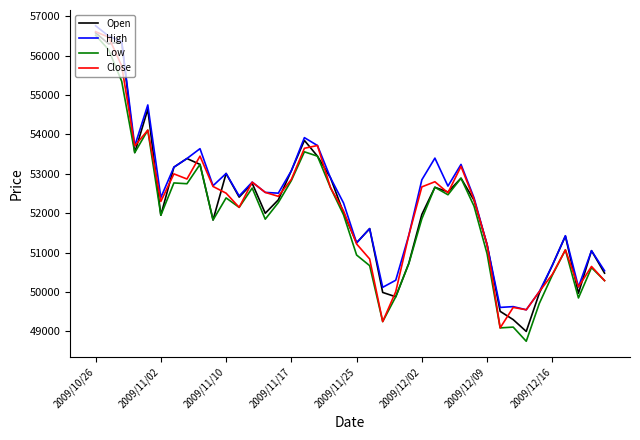

Is this an area chart (filled region under the line)?

No